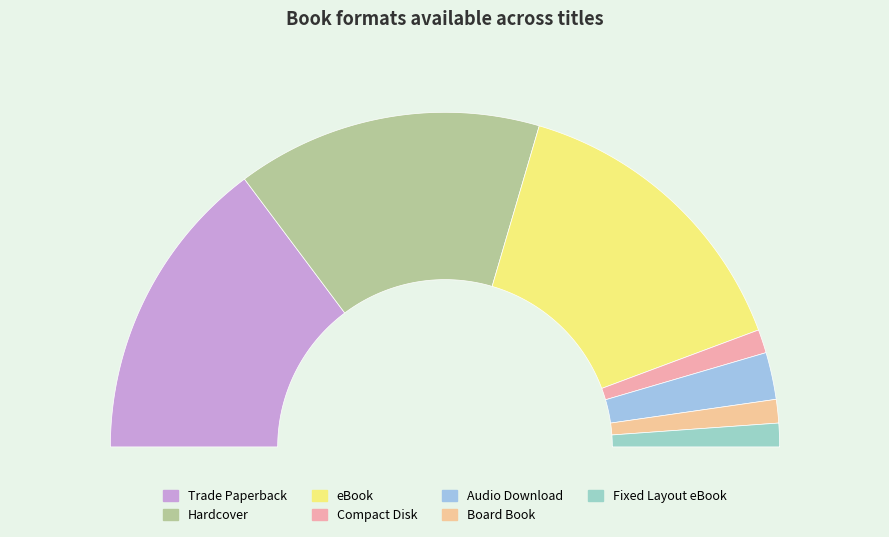

Count the number of slices in the pie.

7